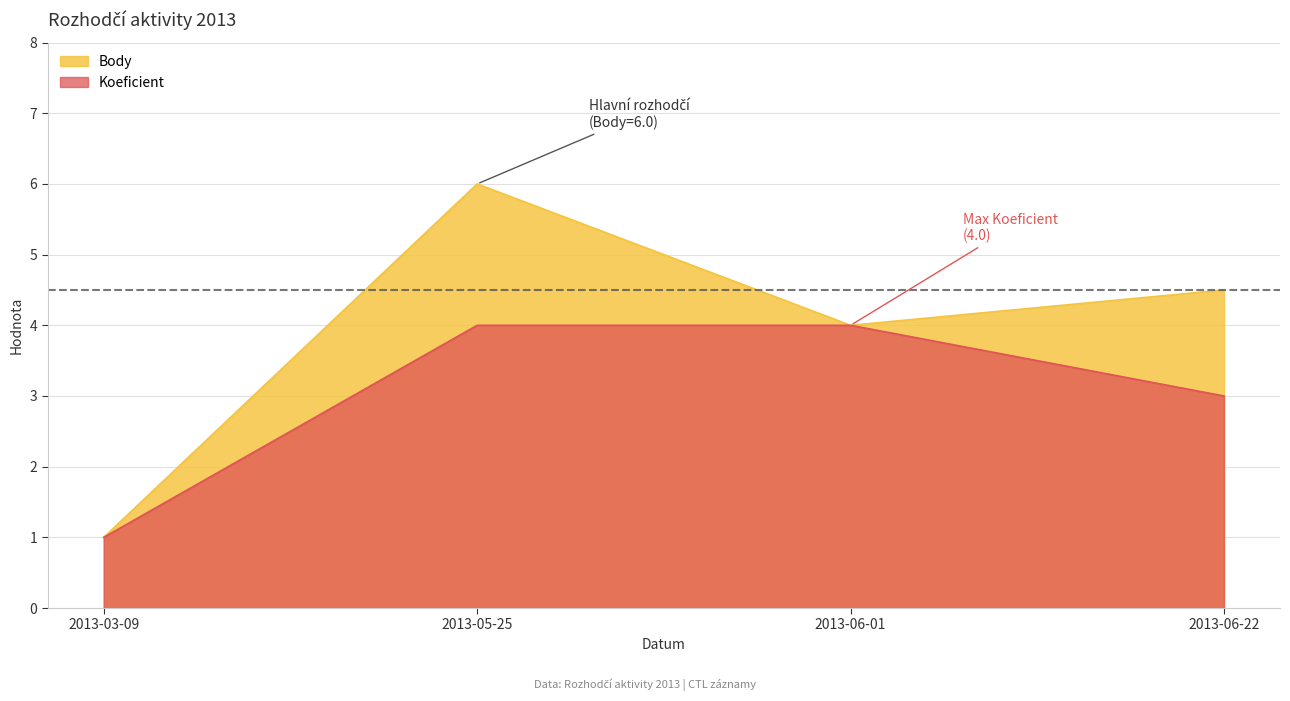

What is the highest value of the Body series?

6.0